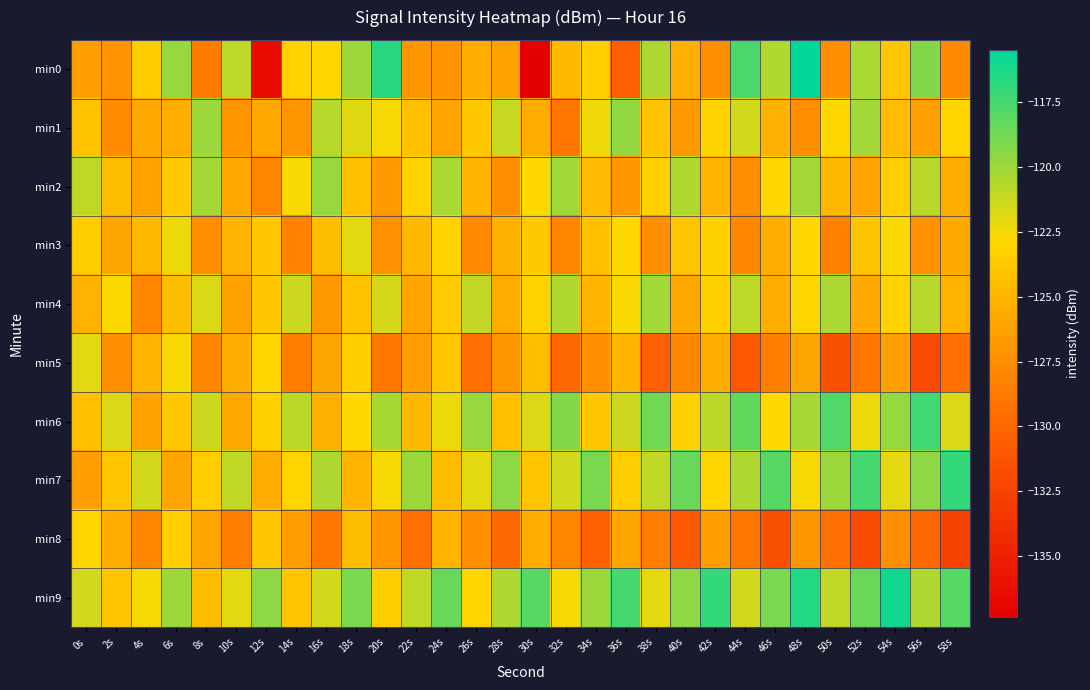

Which series has the largest total across all categories?

min9